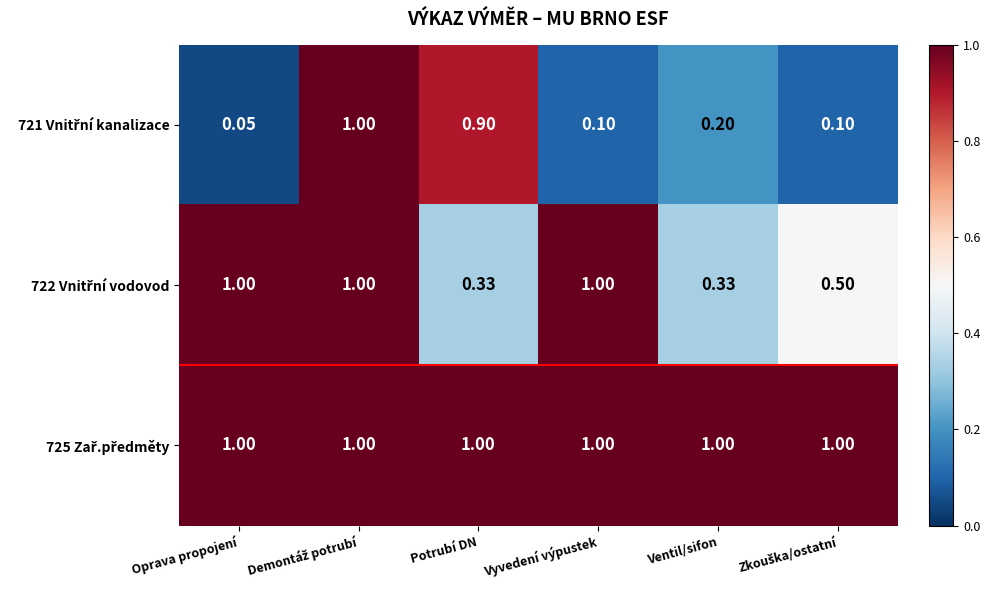

What is the total value across all series at Vyvedení výpustek?

2.1